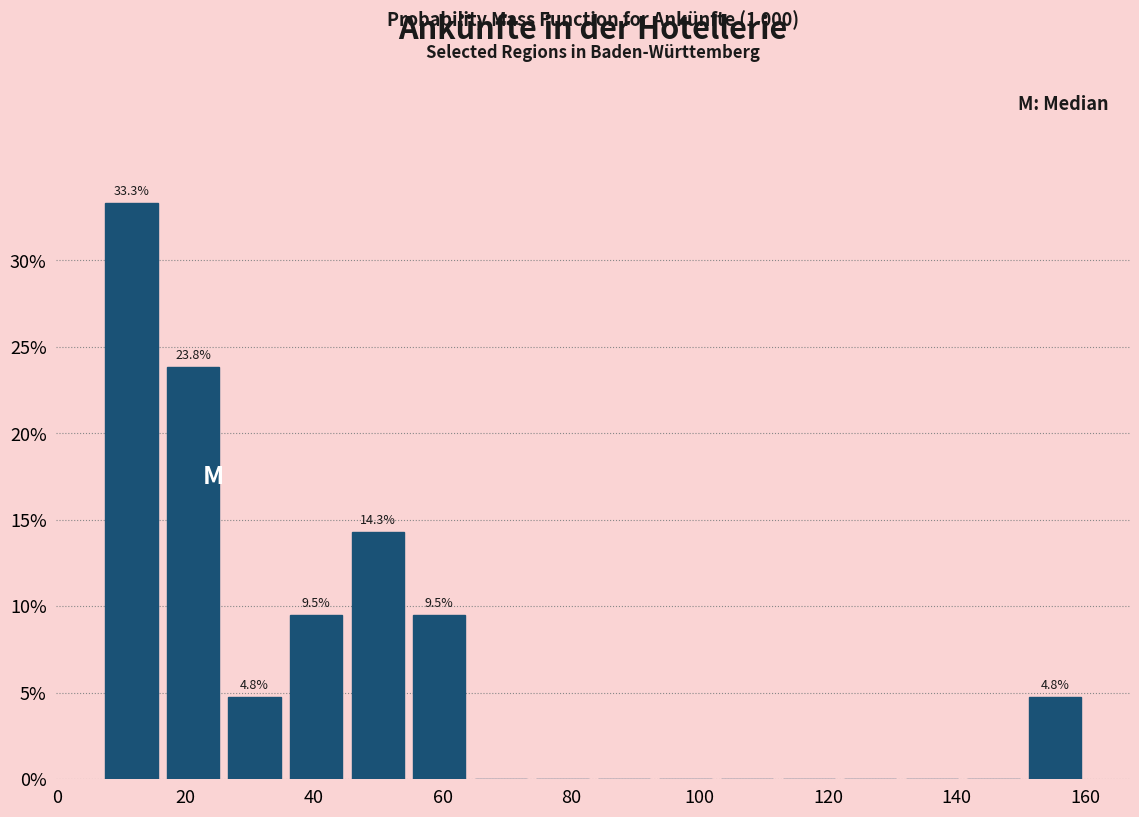

Over which range of the x-axis is the bar tallest?

6 to 16